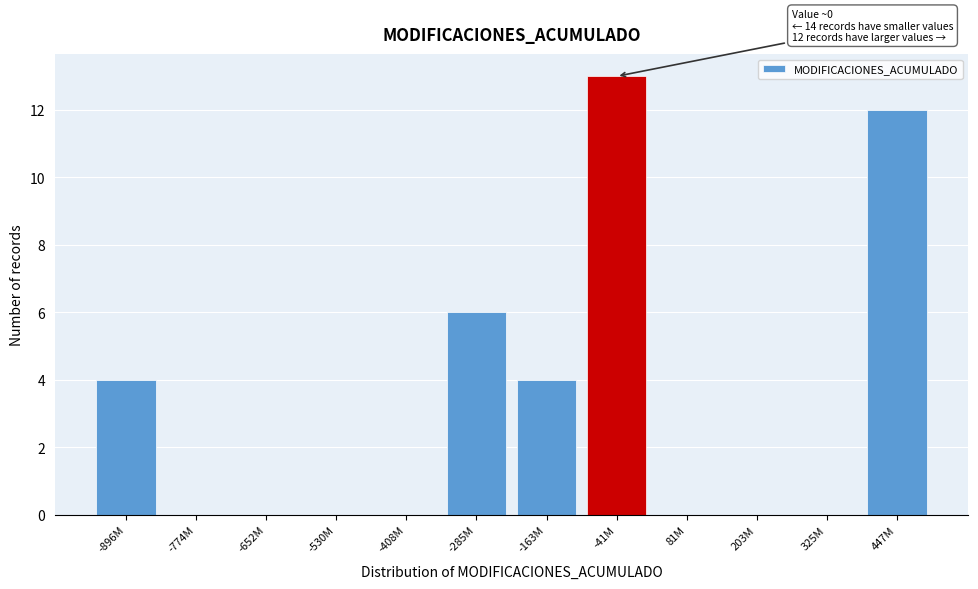

Reading left to right, list all the values displayed in this chart.

-896M=4	-774M=0	-652M=0	-530M=0	-408M=0	-285M=6	-163M=4	-41M=13	81M=0	203M=0	325M=0	447M=12